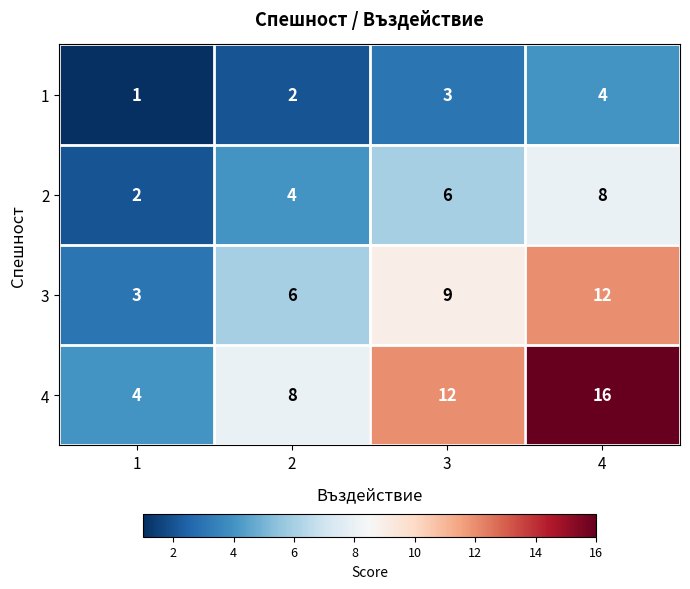

How many series are shown in this chart?

4